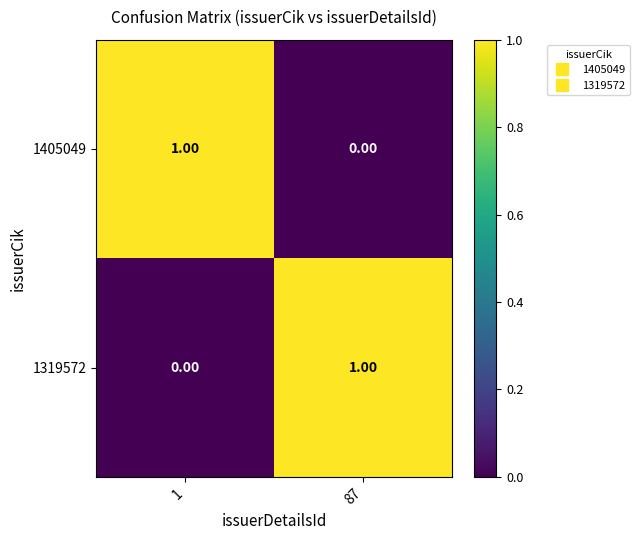

Is the value of 1319572 at 1 greater than the value of 1405049 at 1?

No